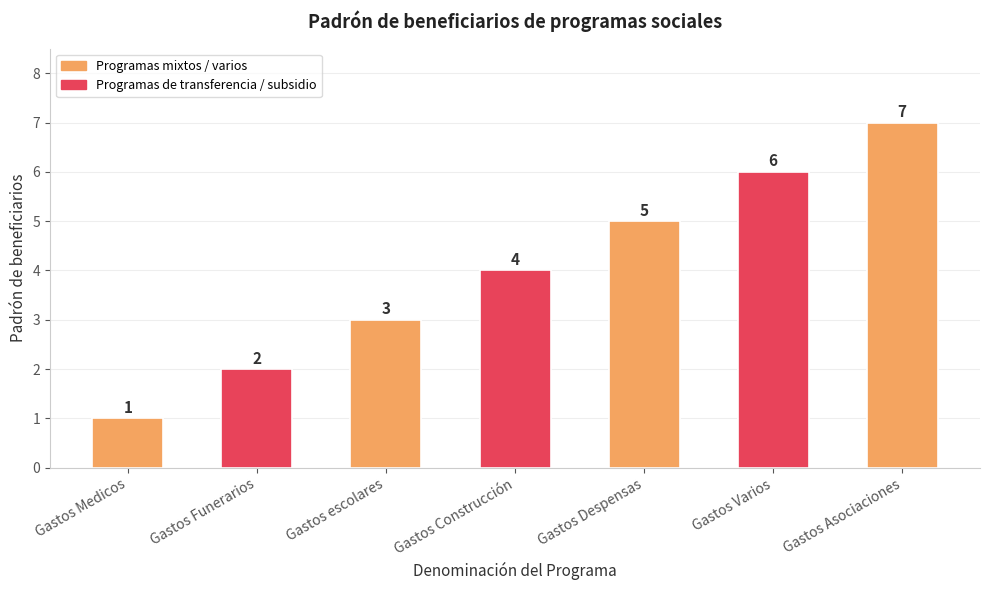

What is the difference between the values at Gastos Construcción and Gastos escolares?

1